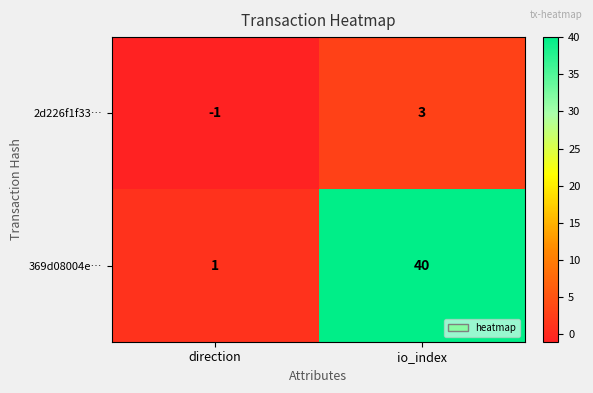

Which series changed the most between direction and io_index?

369d08004e…